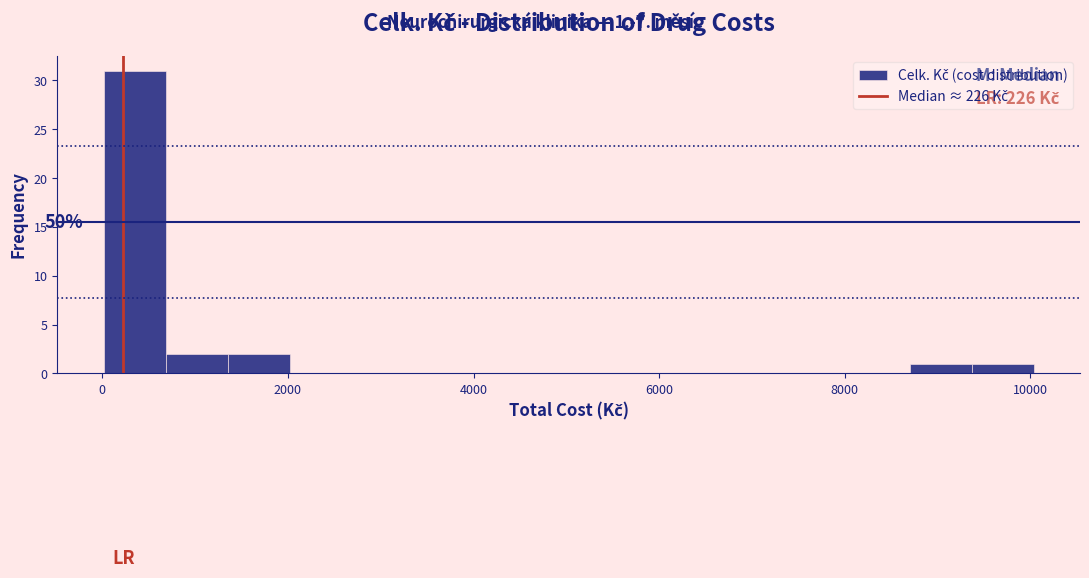

Read against the x-axis, roughly where is the centre of the tallest bar?

400